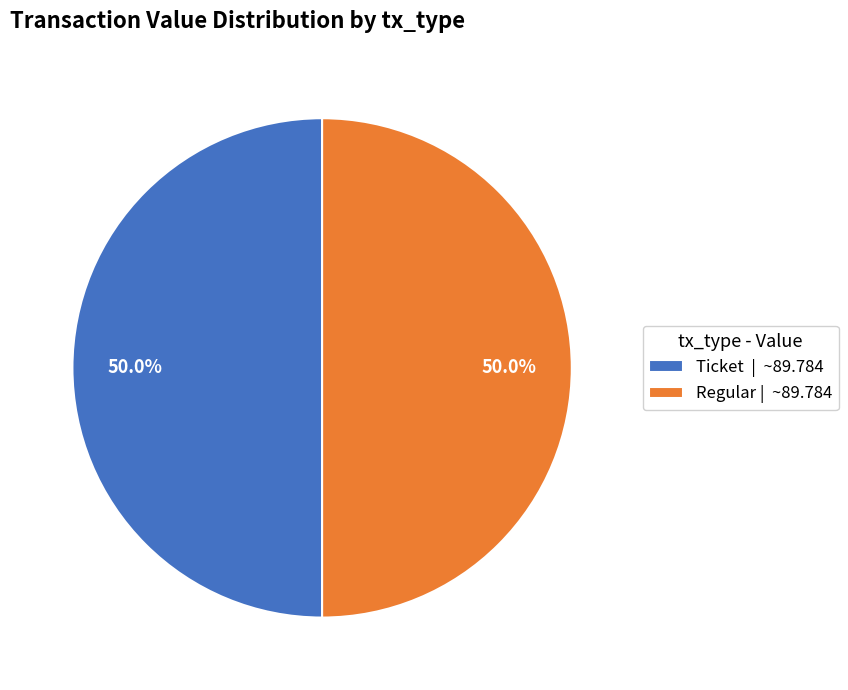

Approximately how many times larger is the value at Regular | ~89.784 compared to Ticket | ~89.784?

1.0